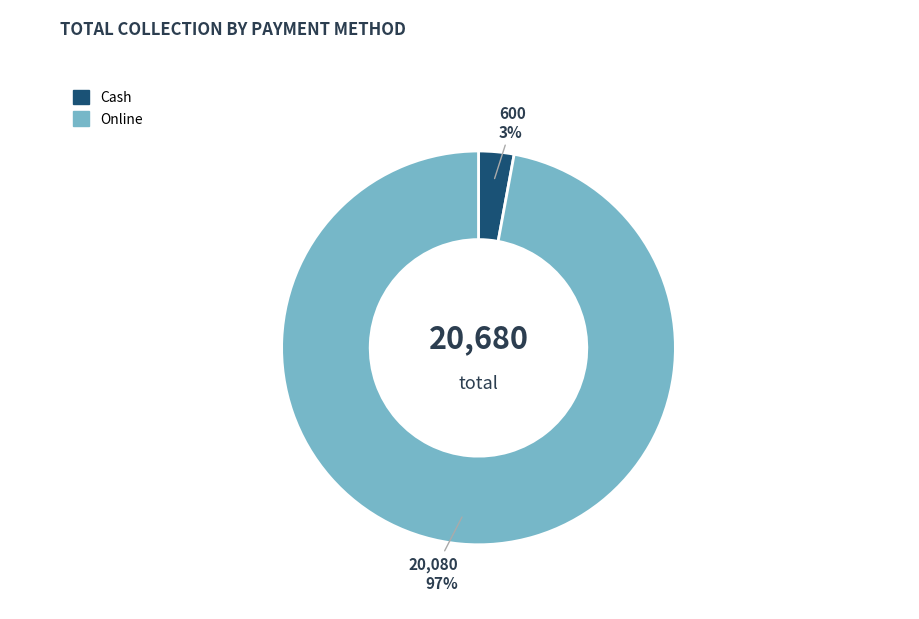

To the nearest percent, what is the difference between the largest and smallest slice percentages?

94%